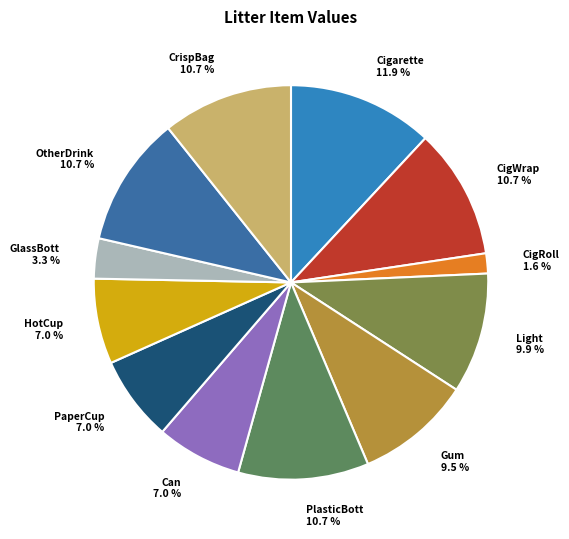

Which slice is the smallest?

CigRoll